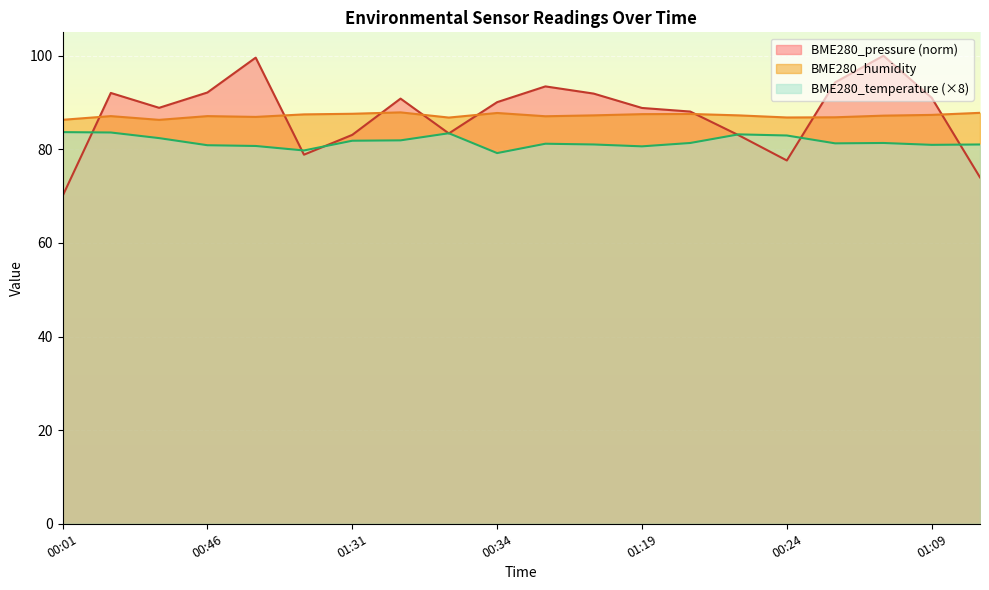

Between which two adjacent categories do BME280_pressure_norm and BME280_humidity first intersect?

00:01 and 00:16